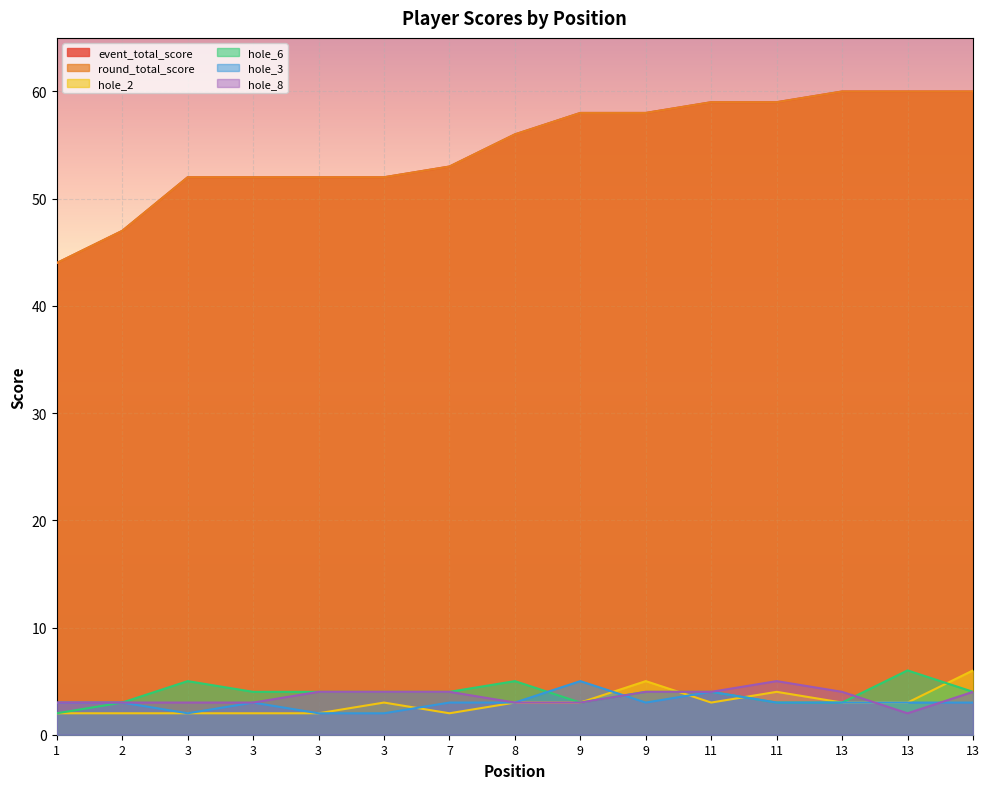

What is the difference between the hole_6 values at 9 and 3?

1